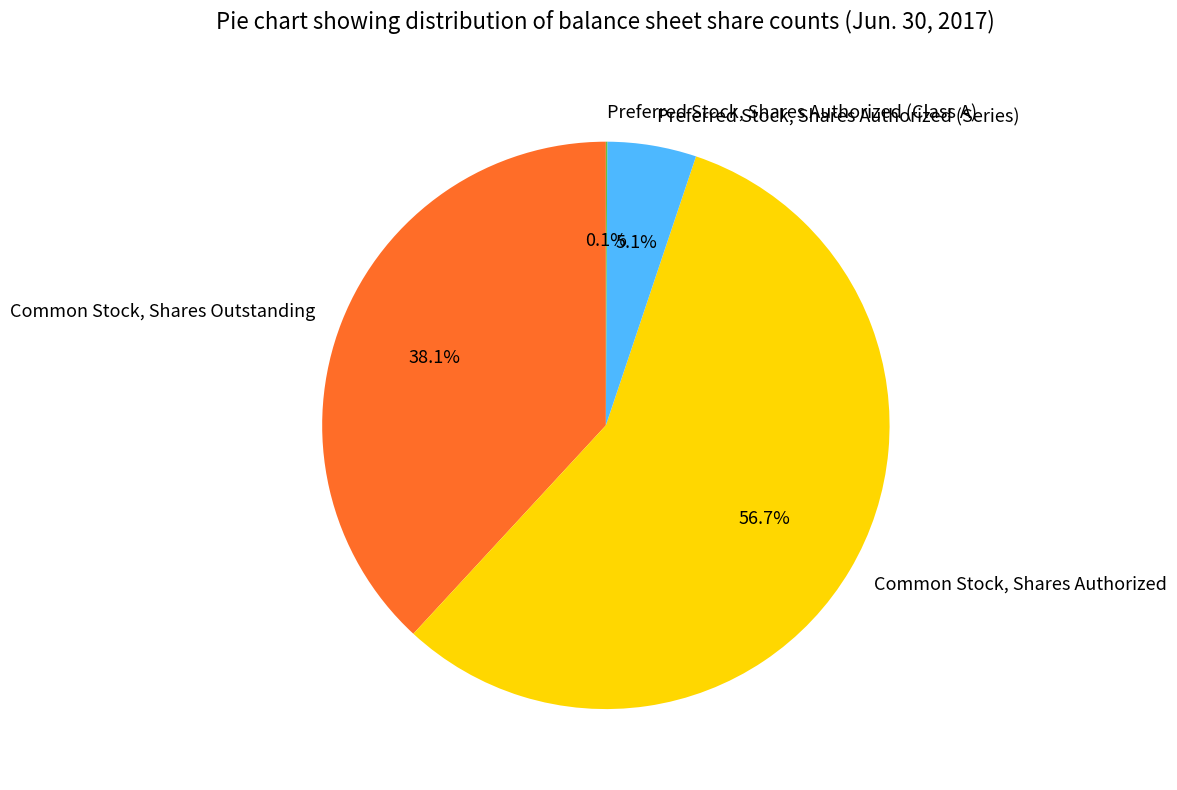

Which slice represents more than half of the pie?

Common Stock, Shares Authorized